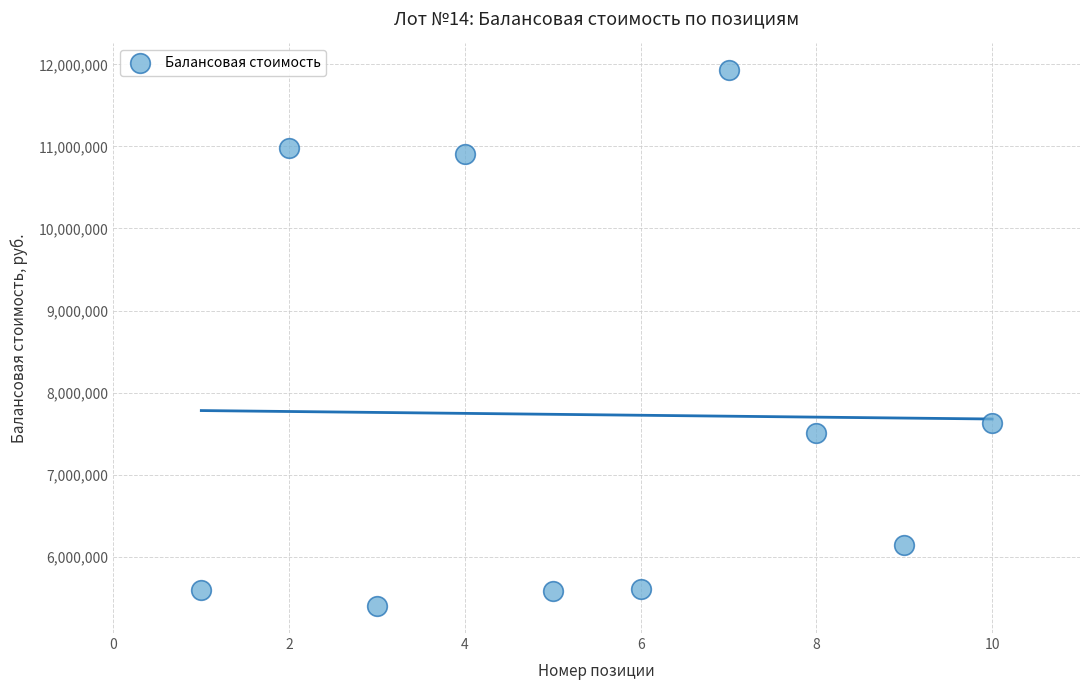

What Y value in the scatter plot is closest to 8662430?

7633690.4